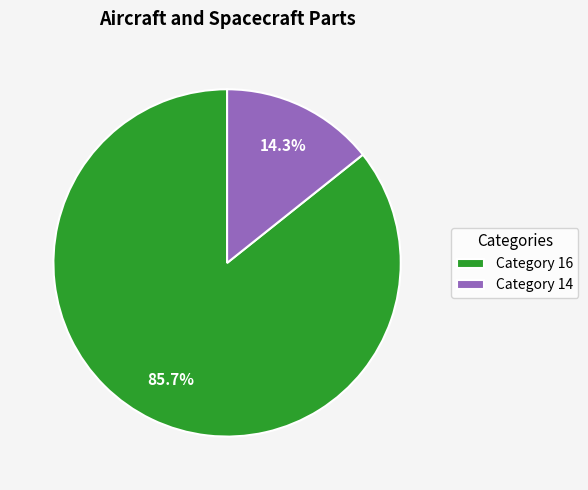

Rank the categories by value from highest to lowest.

Category 16, Category 14